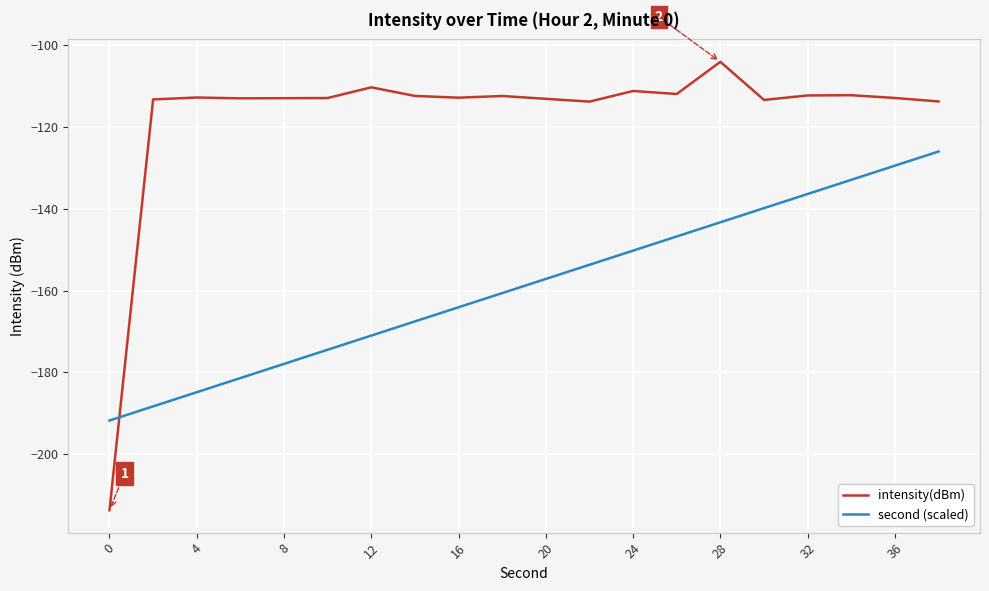

List the series in order of their peak value, lowest first.

second (scaled), intensity(dBm)